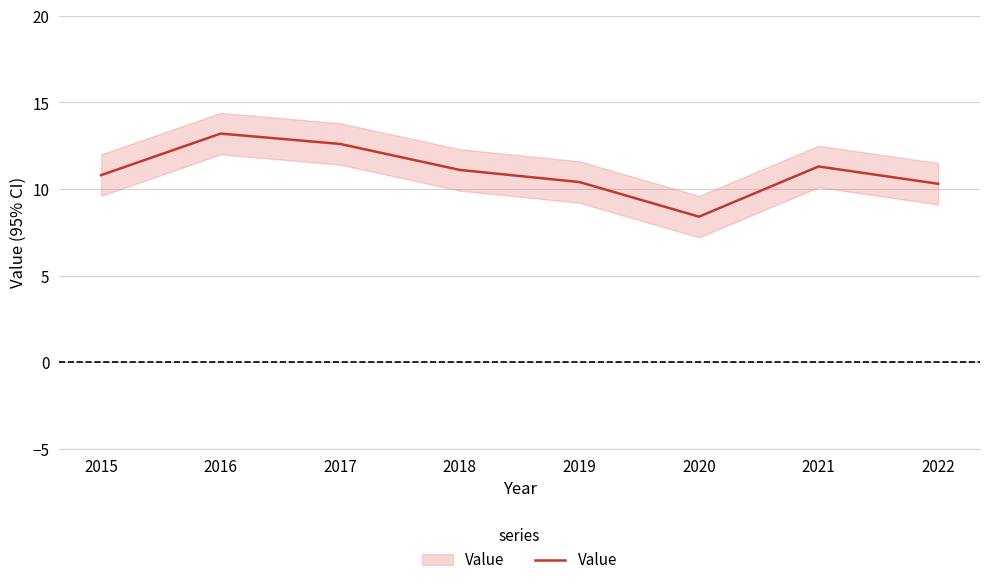

Count the number of categories in the chart.

8